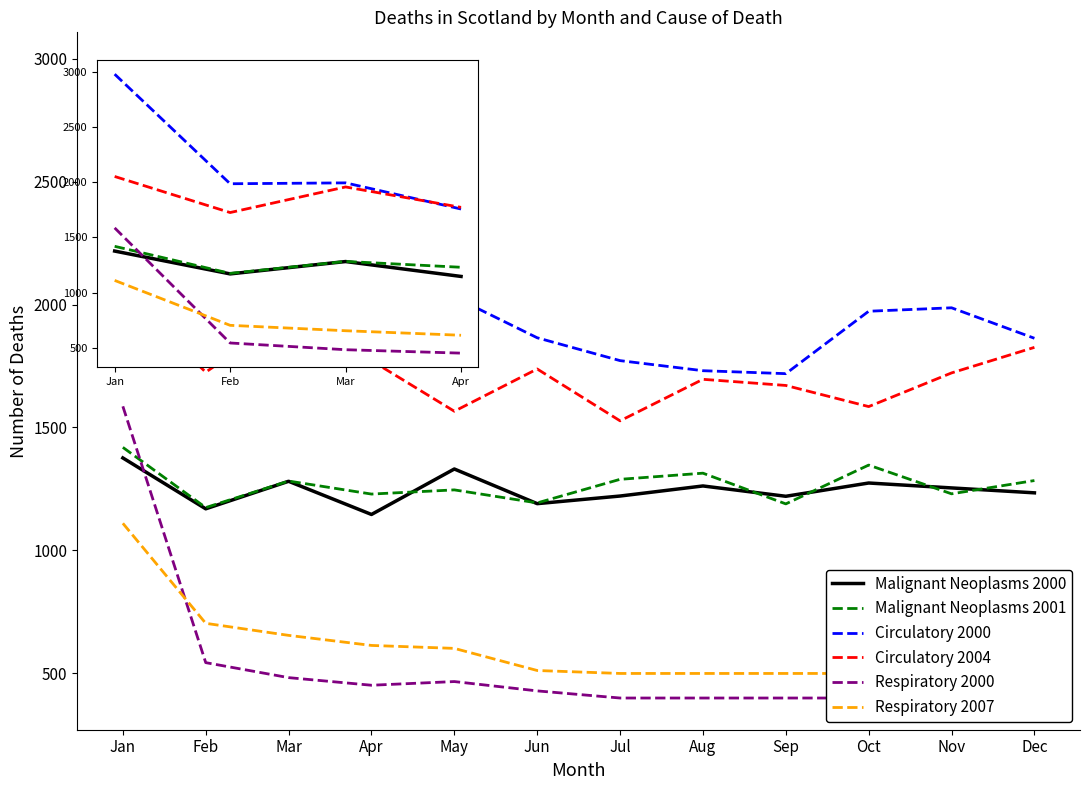

What is the minimum value shown in the chart?

399